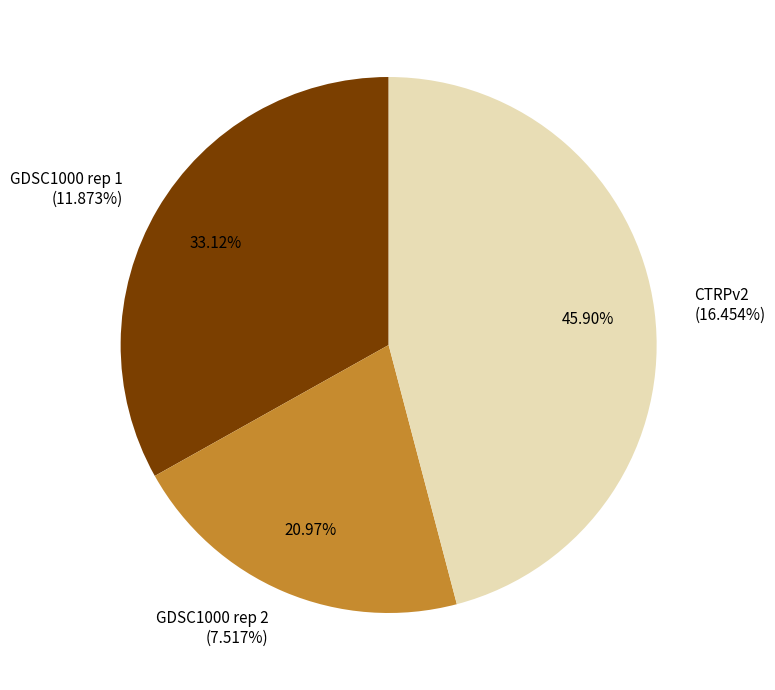

Approximately how many times larger is the value at GDSC1000 rep 1 compared to GDSC1000 rep 2?

1.6